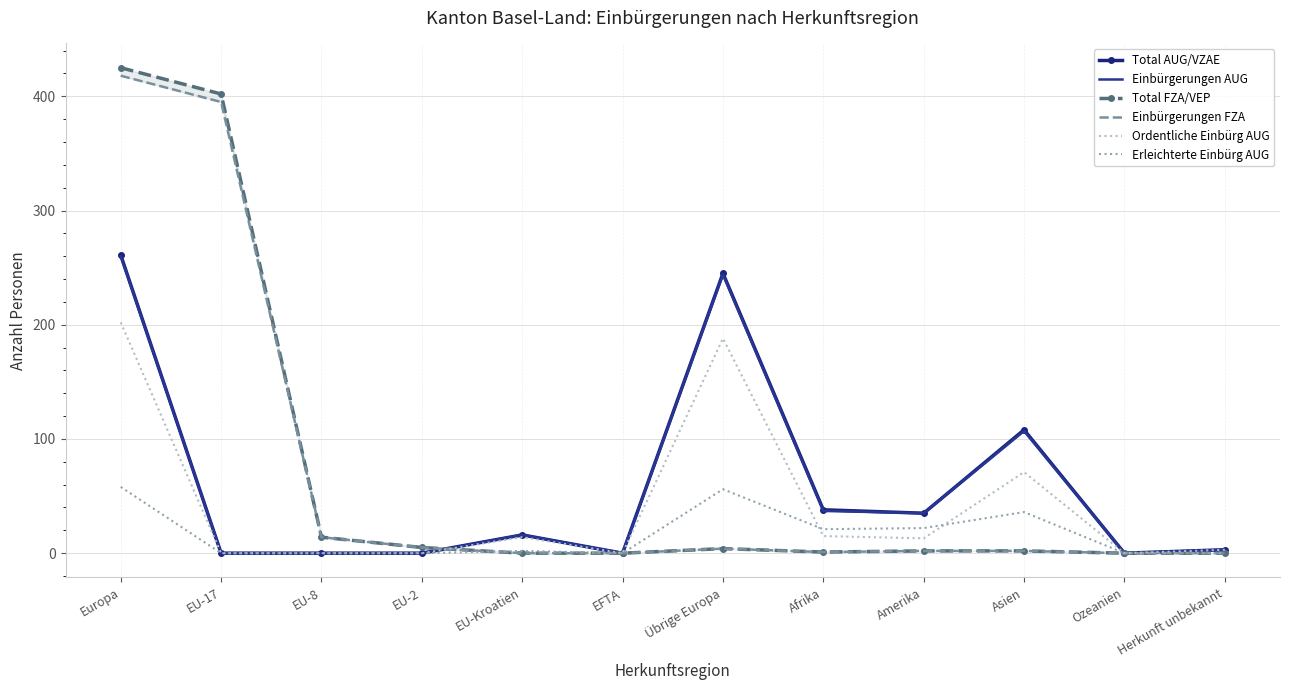

How many interior local peaks does the Einbürgerungen AUG series have?

3